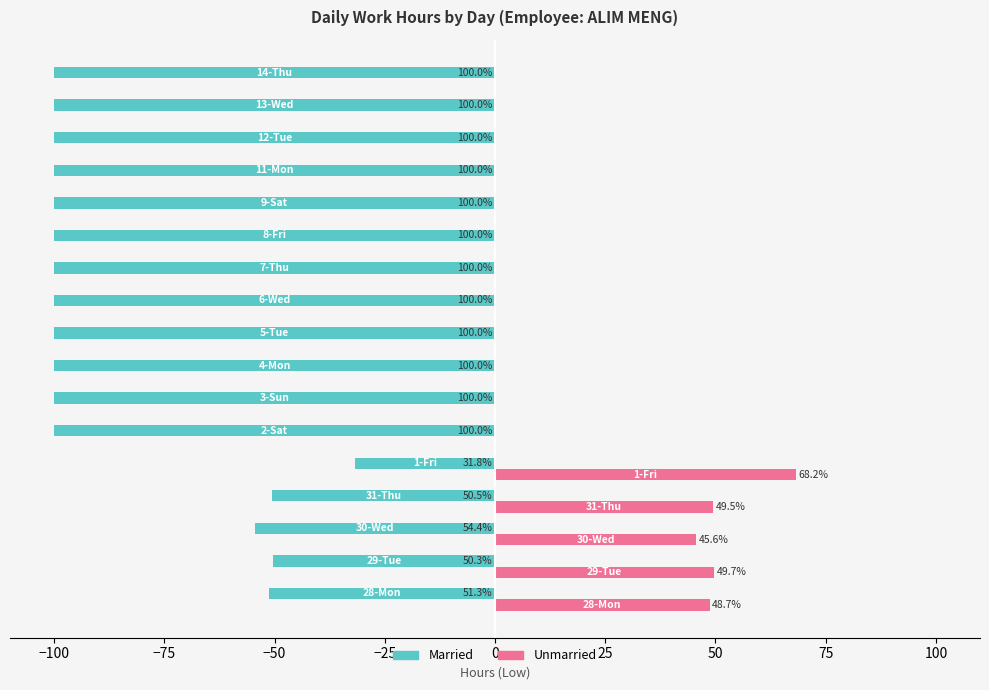

What are all the series names shown in the legend?

Married, Unmarried